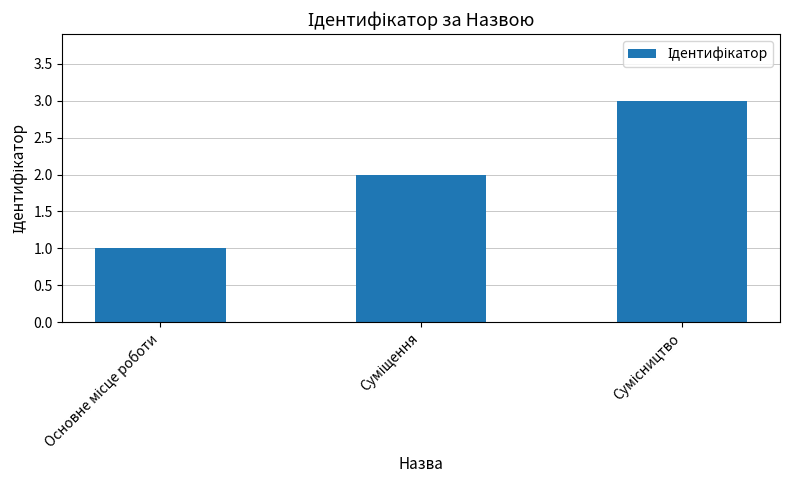

Does the chart contain stacked bars?

No